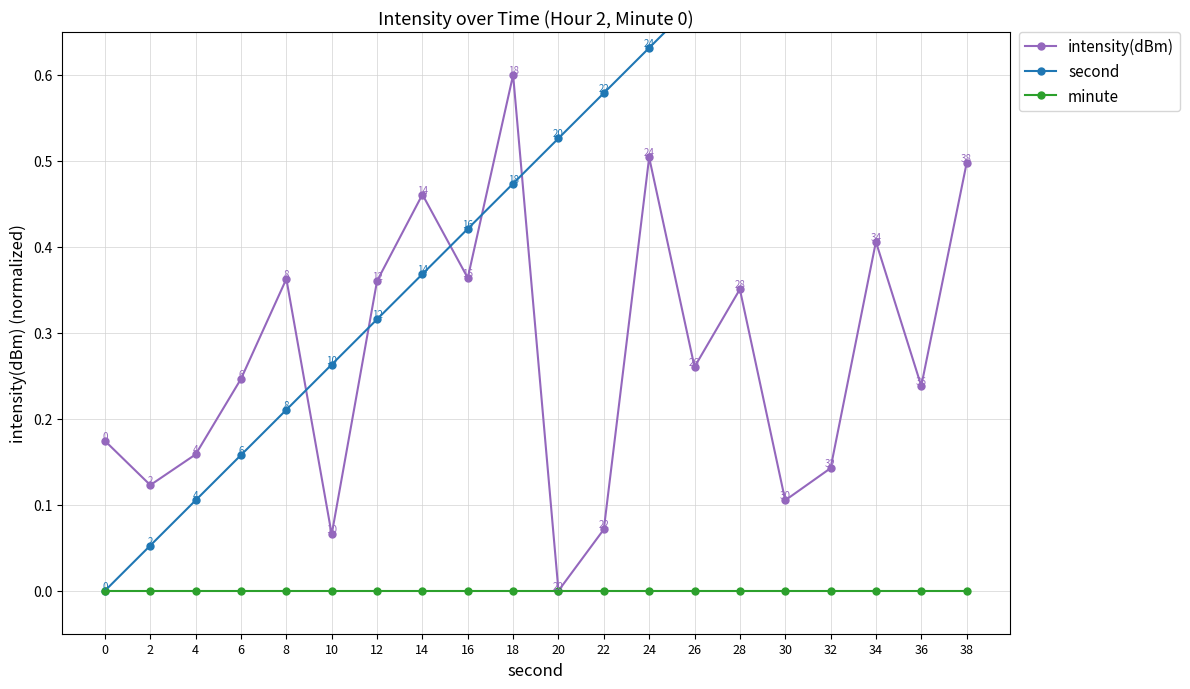

How many lines are shown in the chart?

3